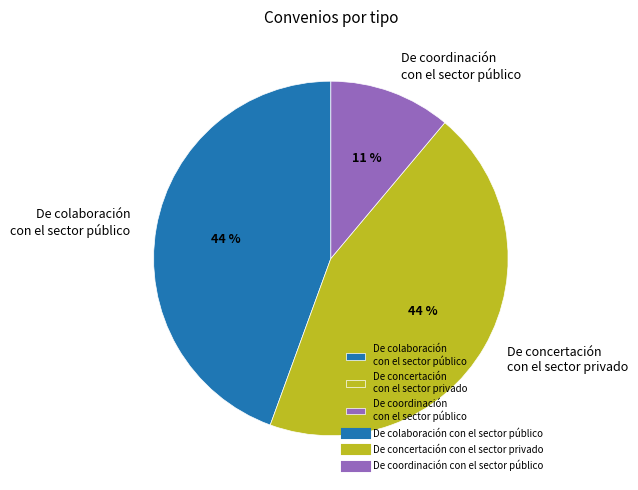

To the nearest percent, what is the difference between the De concertación con el sector privado and De coordinación con el sector público slice percentages?

33%